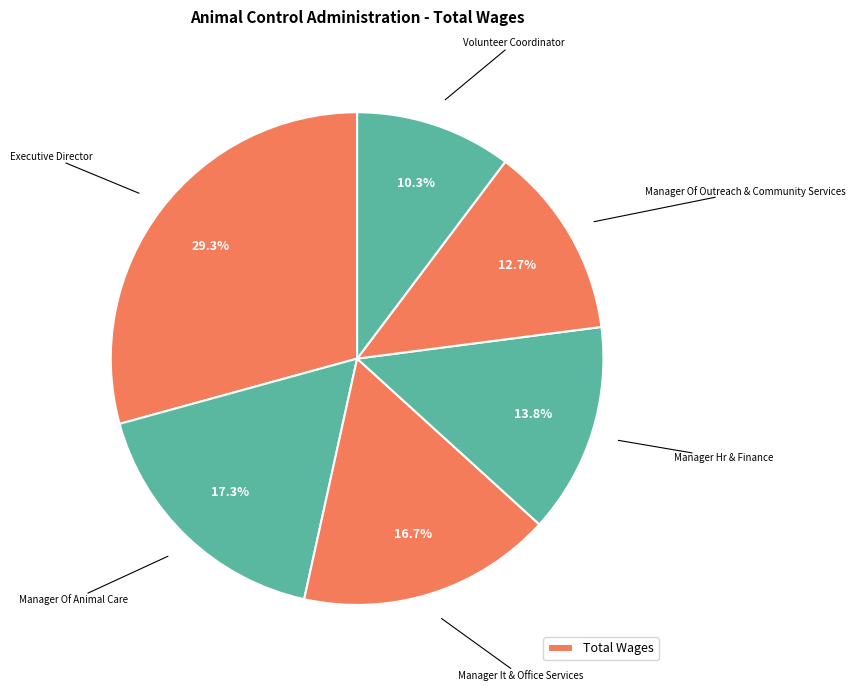

How many segments does this pie chart have?

6